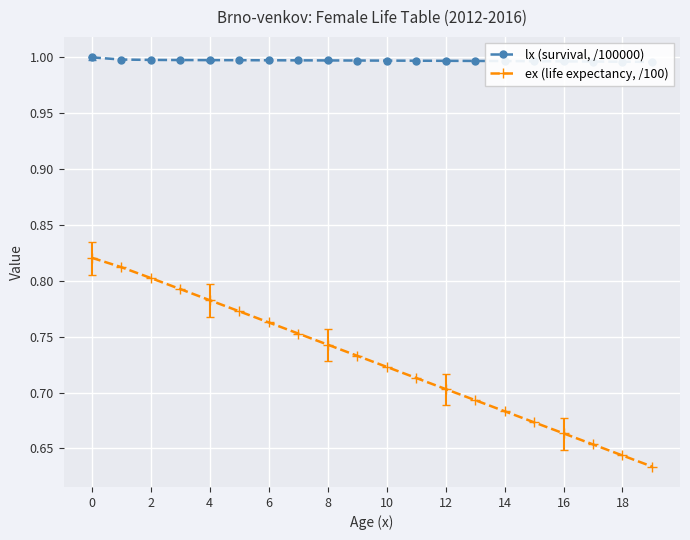

Count the ex (life expectancy, /100) values in the range 0 to 1.

20